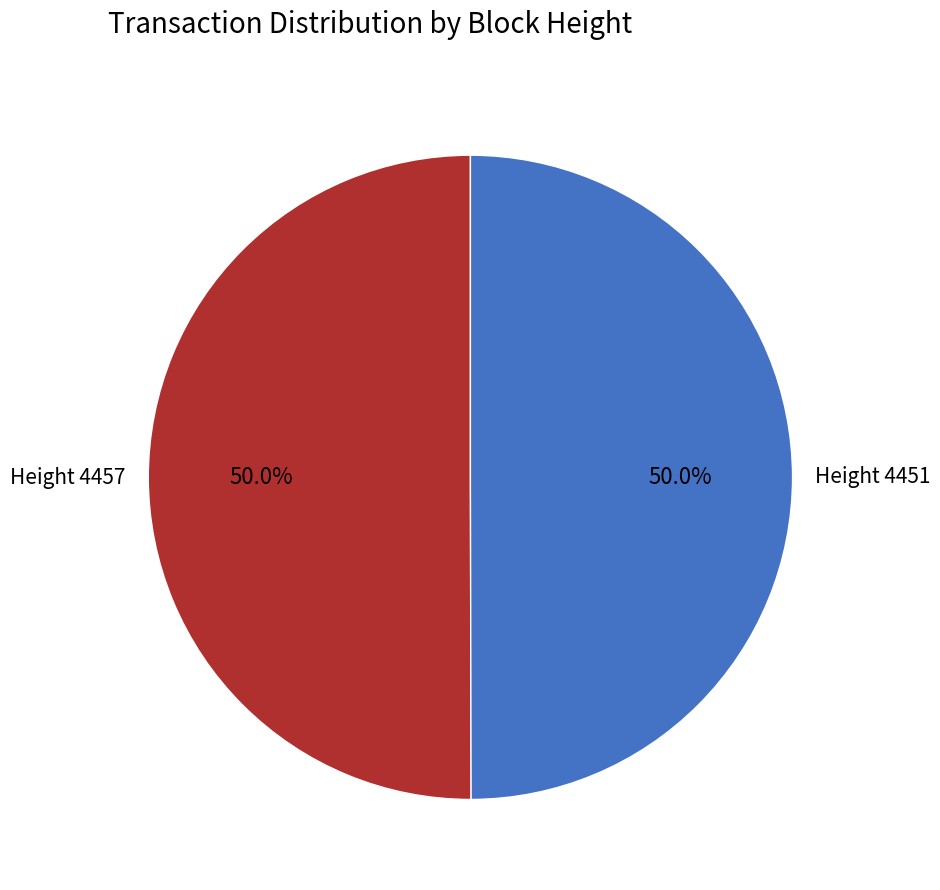

Combined, do Height 4451 and Height 4457 account for over 50%?

Yes